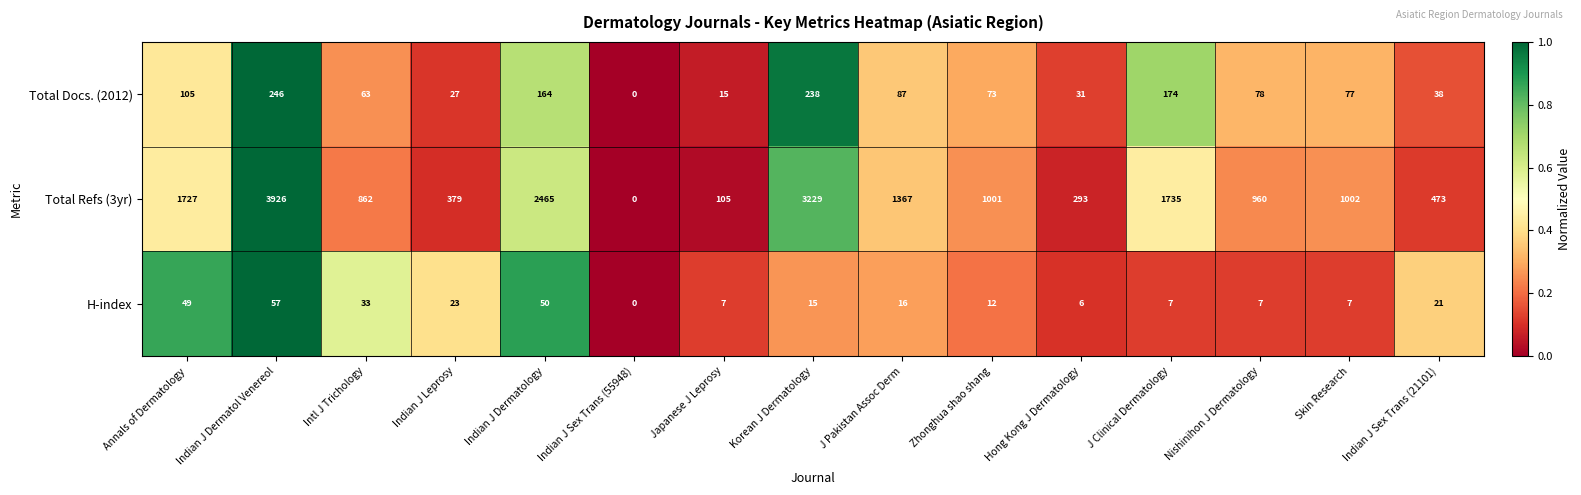

Where is Total Docs. (2012) nearest to the value 123?

Annals of Dermatology